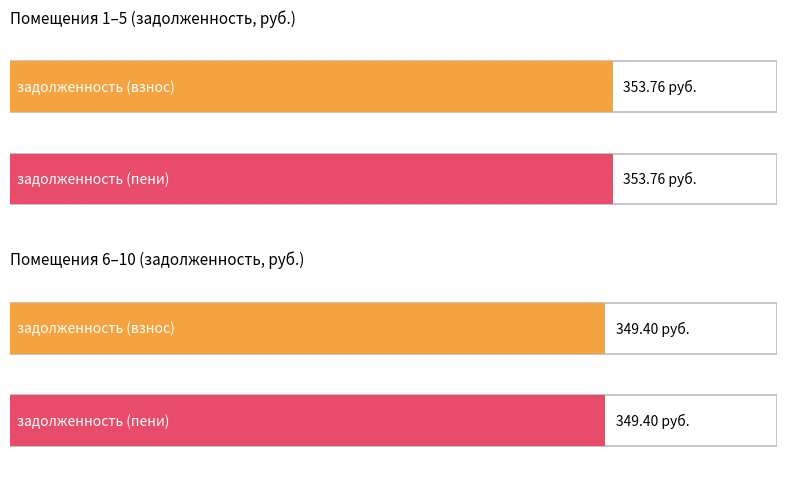

How many bars are there in each group?

2